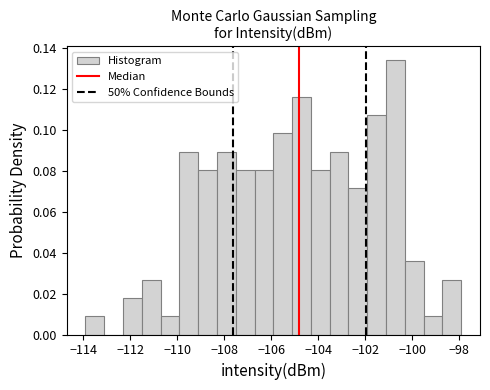

Around what value on the x-axis is the tallest bar? Give the approximate position of its centre, as read against the axis.

-100.8